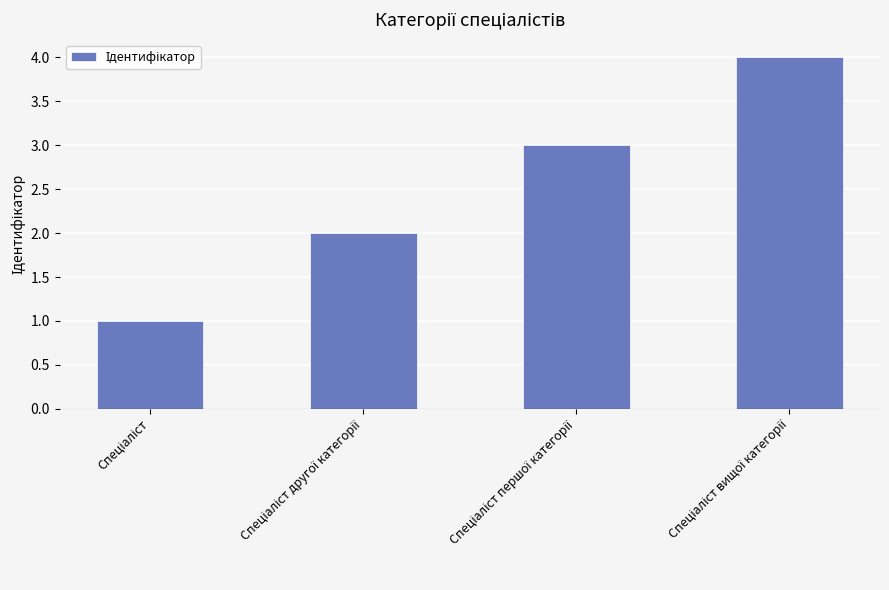

What is the maximum value shown in the chart?

4